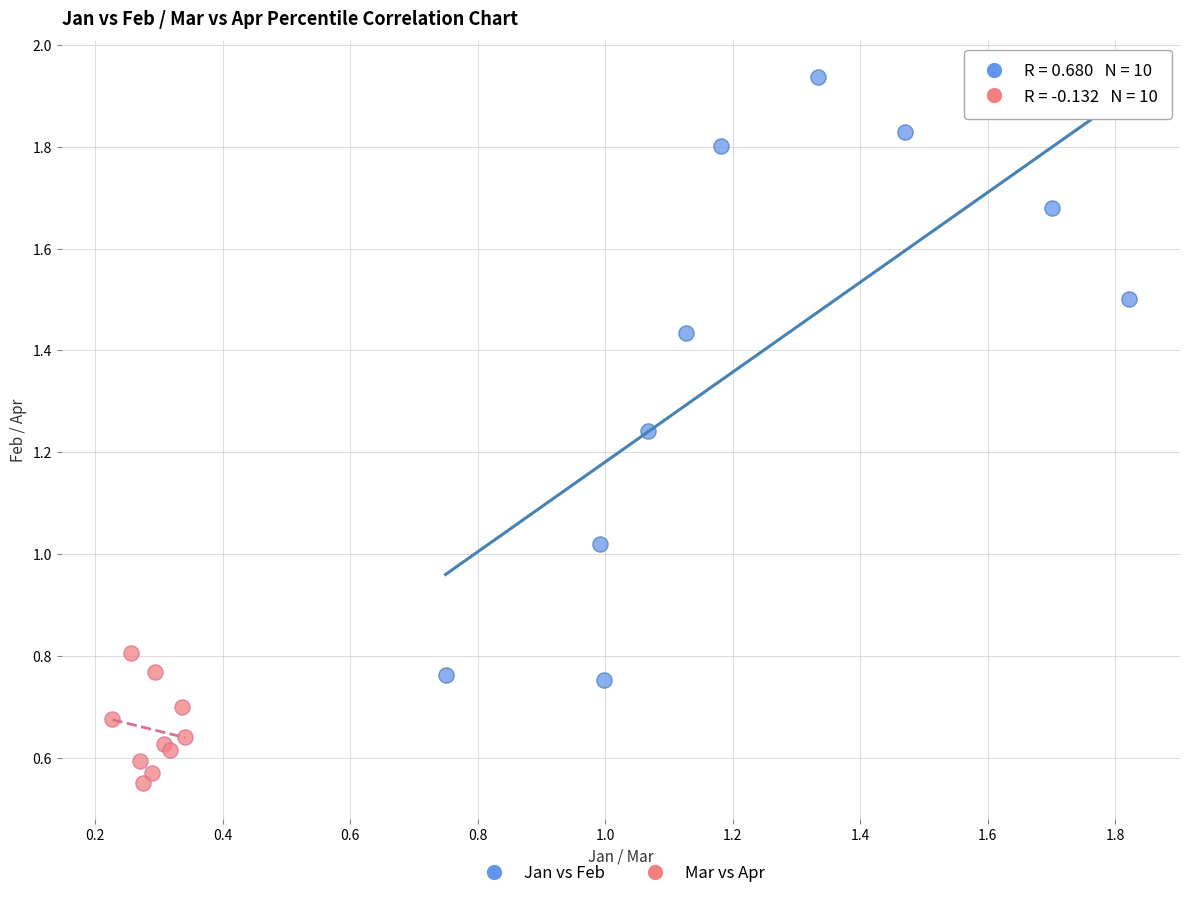

What are all the series names shown in the legend?

Jan vs Feb, Mar vs Apr